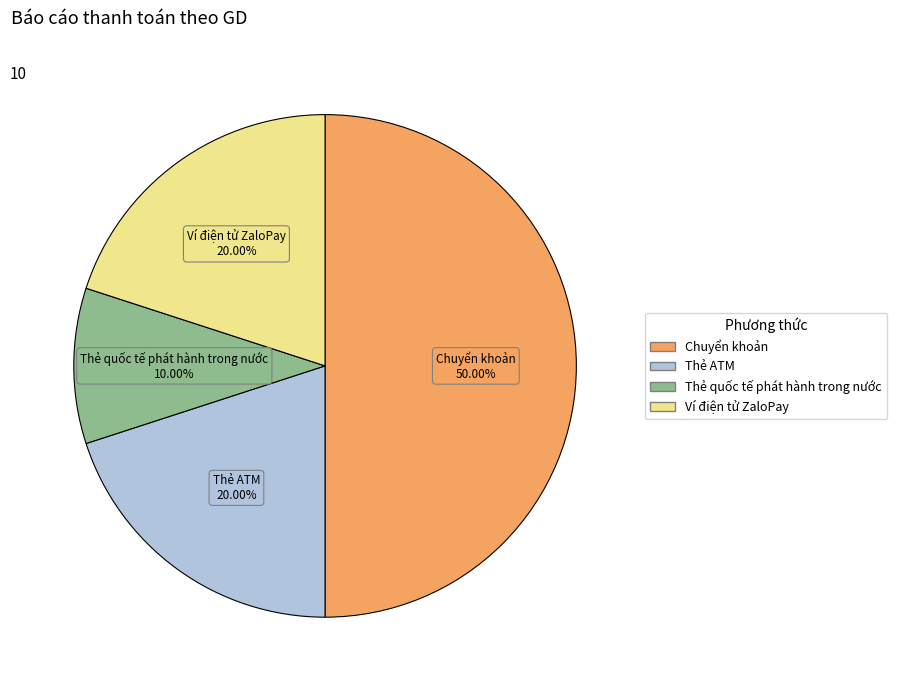

Count the number of slices in the pie.

4